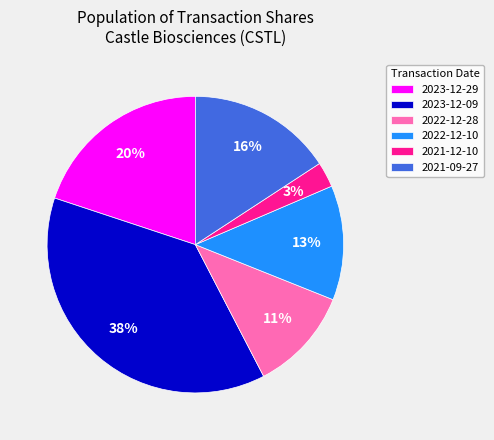

Between 2023-12-09 and 2023-12-29, which is larger?

2023-12-09